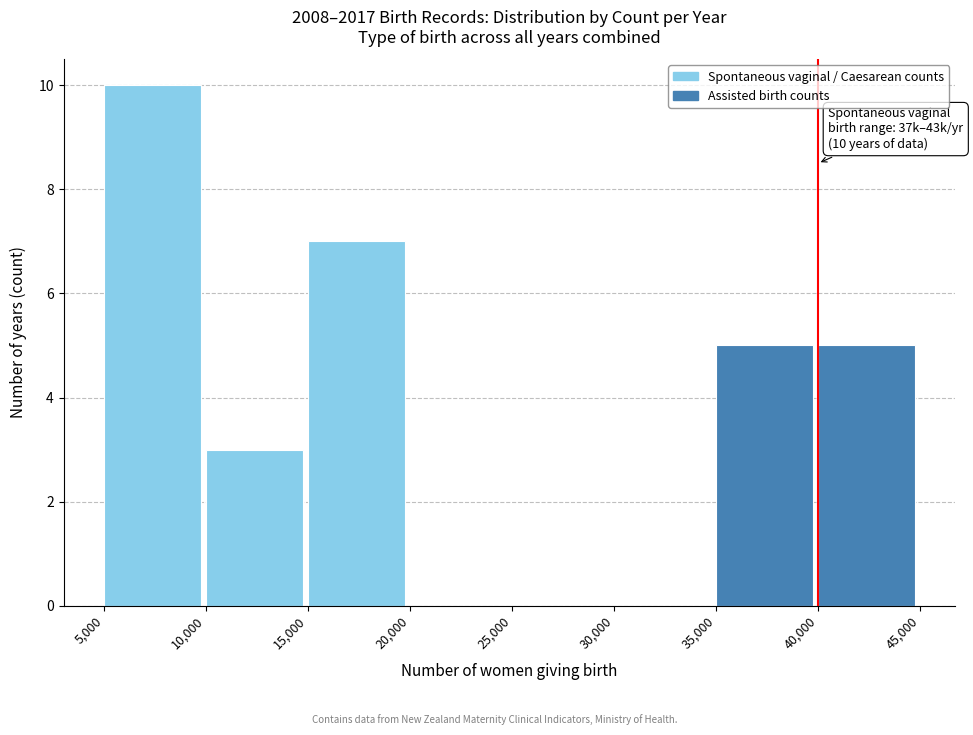

Which range on the x-axis has the tallest bar?

5,000 to 10,000